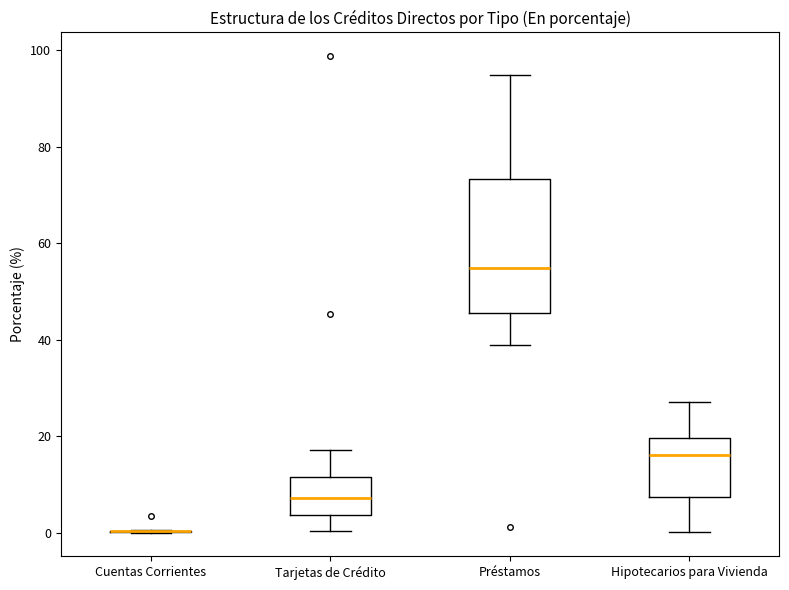

Where is the upper edge of the box for Tarjetas de Crédito on the y-axis? The values are not printed on the chart, so give them approximately, as read against the axis.

12